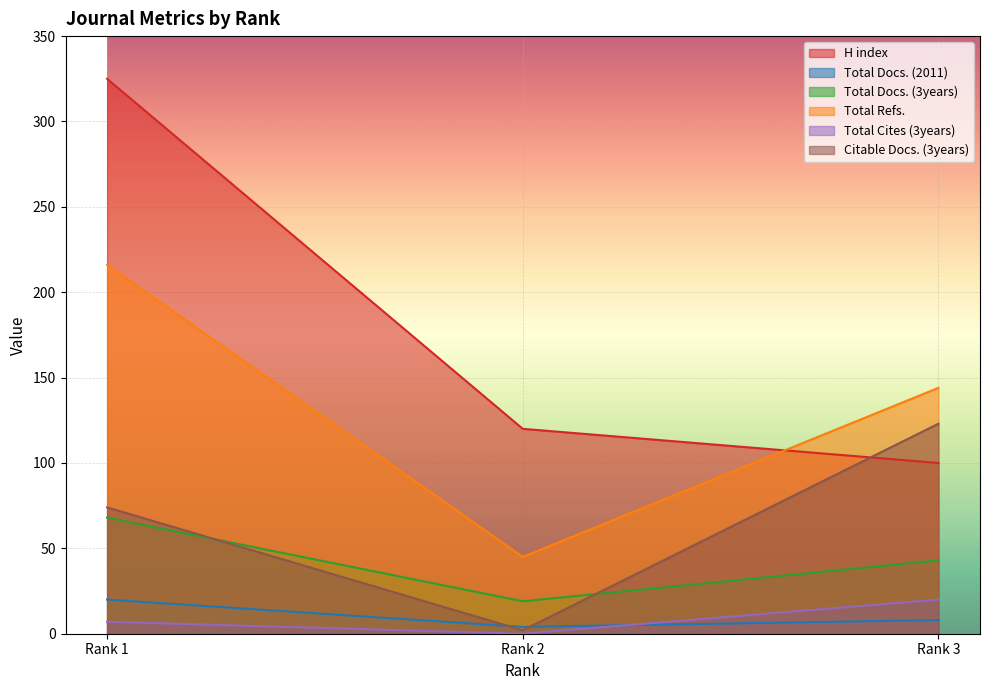

Rank the series by their maximum value, from highest to lowest.

H index, Total Refs., Citable Docs. (3years), Total Docs. (3years), Total Docs. (2011), Total Cites (3years)